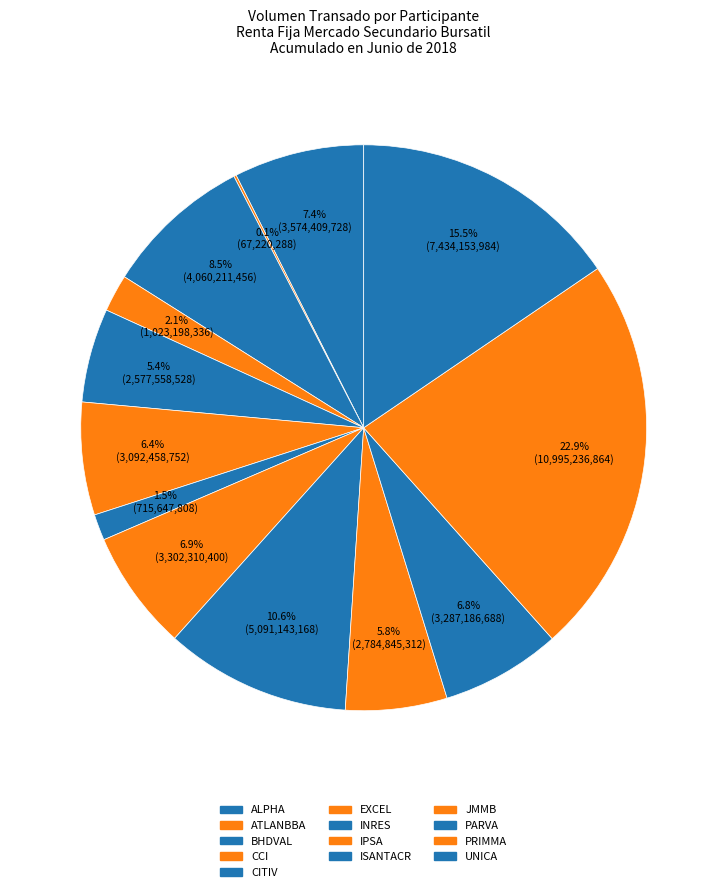

Does any single category account for the majority?

No